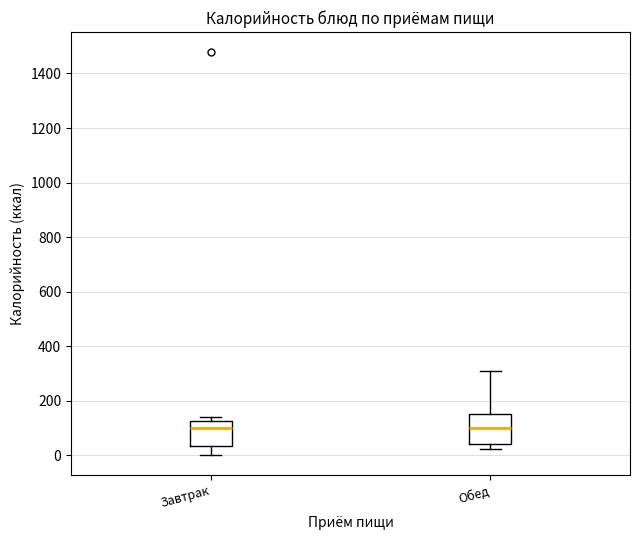

Reading left to right, read every box against the y-axis: the position of its median line, the range the box covers, and the ends of its whiskers. The values are not printed on the chart, so give them approximately, as read against the axis.

Завтрак: median 100, box 40 to 120, whiskers 0 to 140
Обед: median 100, box 40 to 160, whiskers 20 to 320